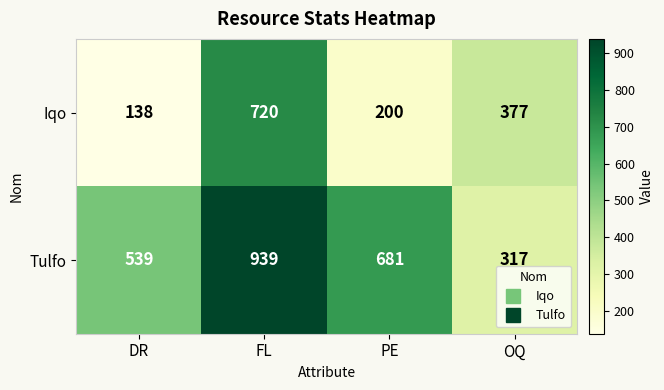

Reading right to left, what are all the values shown in this chart?

Iqo: 377	200	720	138
Tulfo: 317	681	939	539